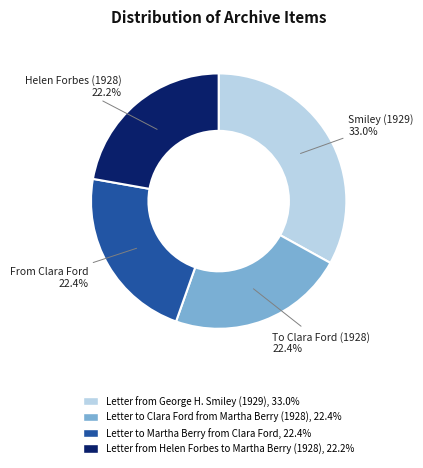

Which category has the biggest portion of the pie?

Letter from George H. Smiley (1929)